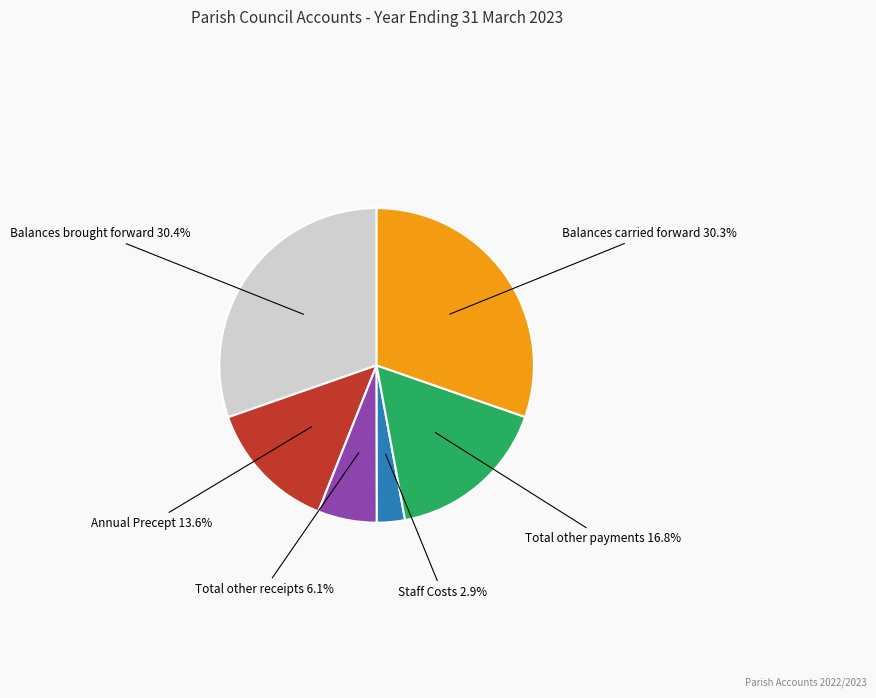

To the nearest percent, what is the difference between the largest and smallest slice percentages?

27%